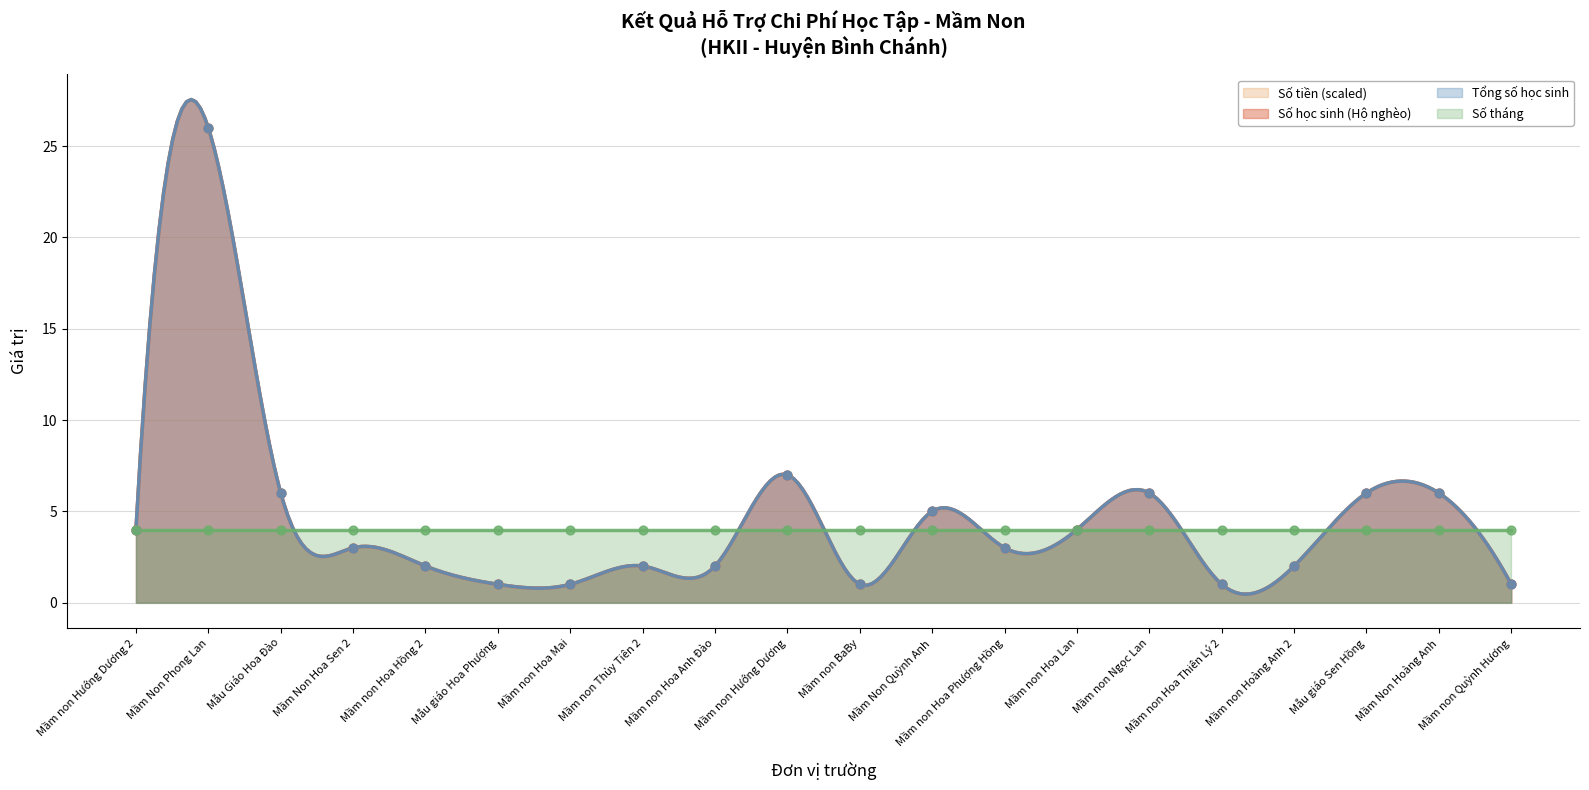

Is the value of Số học sinh (Hộ nghèo) at Mầm non Hoa Thiên Lý 2 greater than the value of Số tiền (100.000đ) at Mầm non Hoa Phượng Hồng?

No